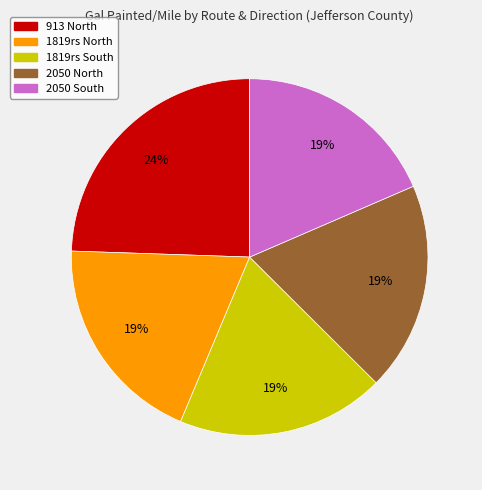

Is 1819rs South the majority of the pie?

No